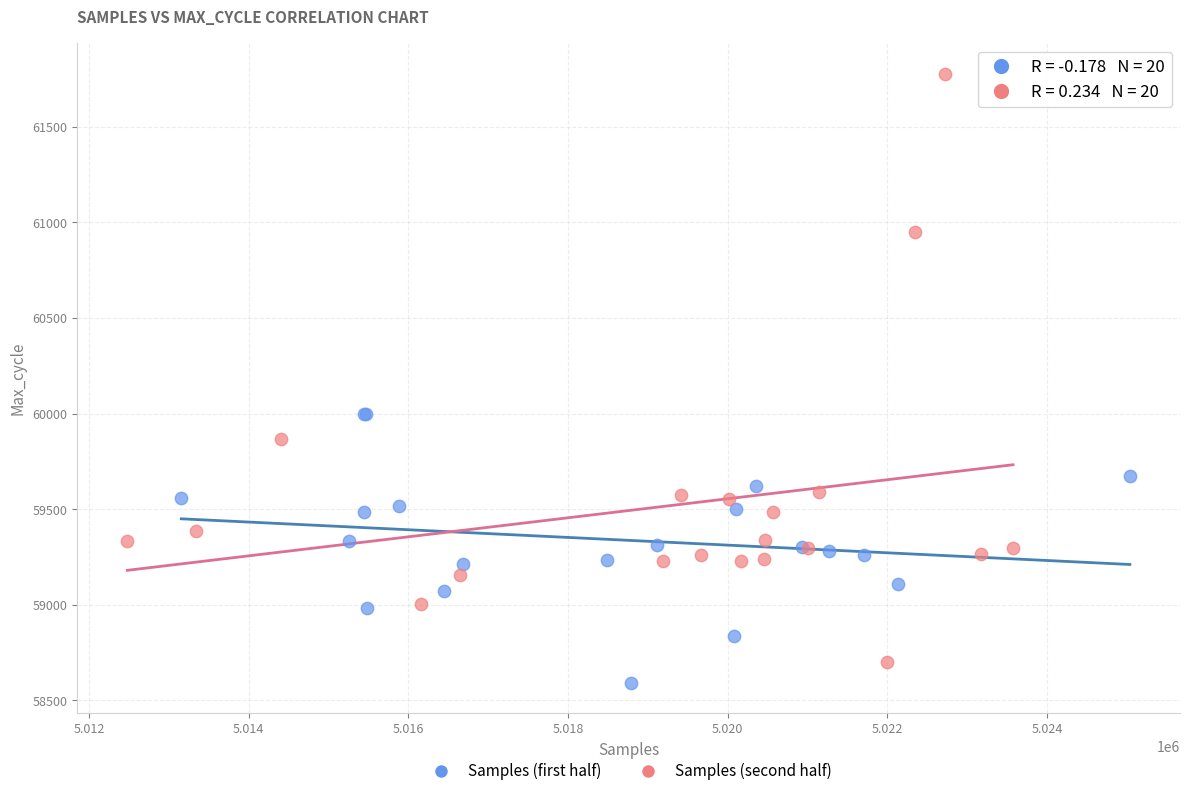

Which series reaches the maximum Y coordinate?

Samples (second half)